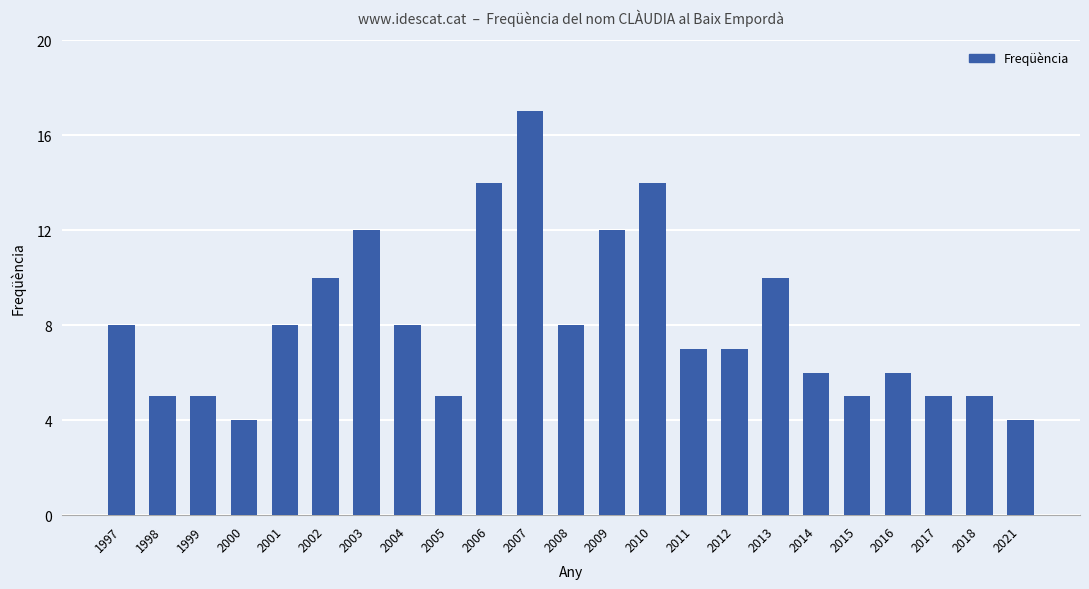

Reading left to right, what are all the values shown in this chart?

8	5	5	4	8	10	12	8	5	14	17	8	12	14	7	7	10	6	5	6	5	5	4